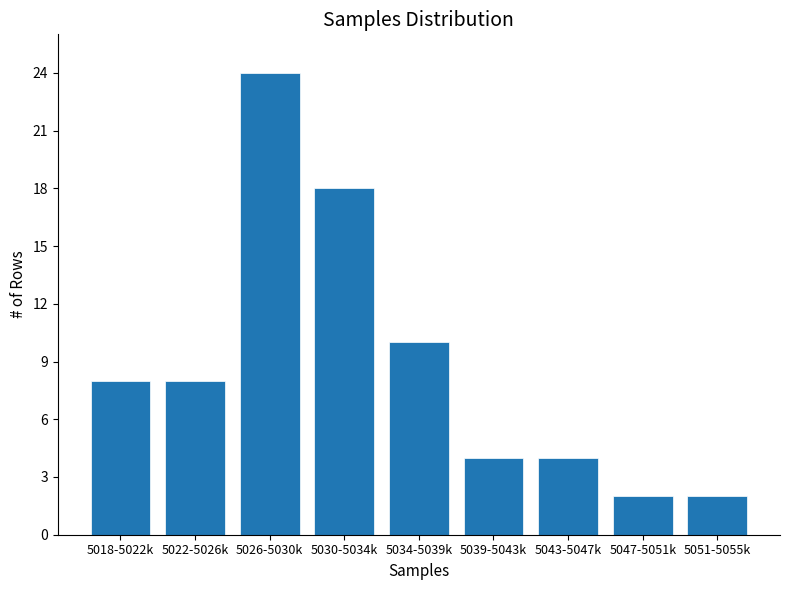

Reading right to left, transcribe all the data shown in this chart.

5051-5055k=2	5047-5051k=2	5043-5047k=4	5039-5043k=4	5034-5039k=10	5030-5034k=18	5026-5030k=24	5022-5026k=8	5018-5022k=8